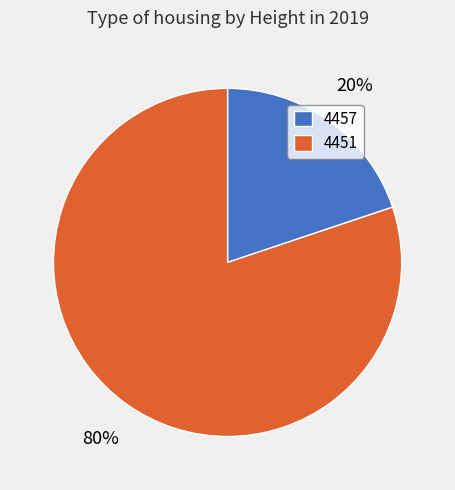

To the nearest percent, what is the difference between the largest and smallest slice percentages?

60%